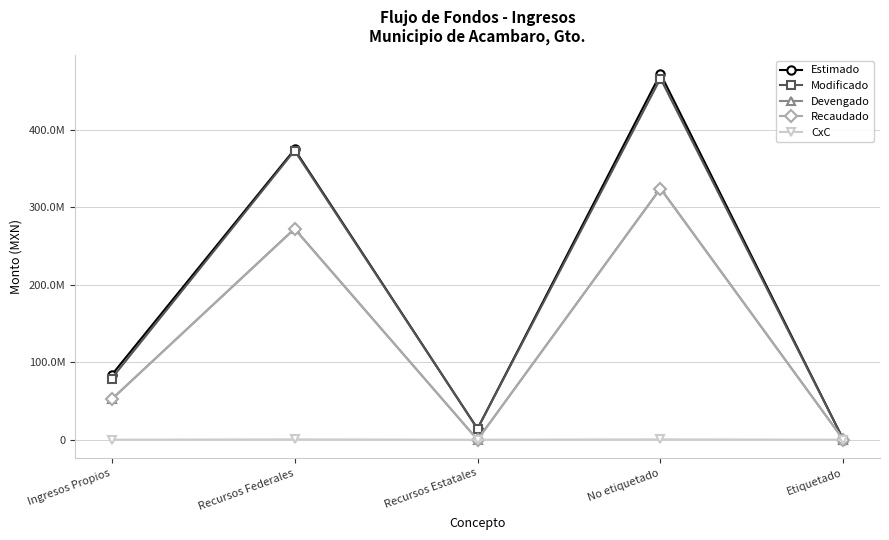

The value of Recaudado at No etiquetado is 323823344.9. True or false?

True